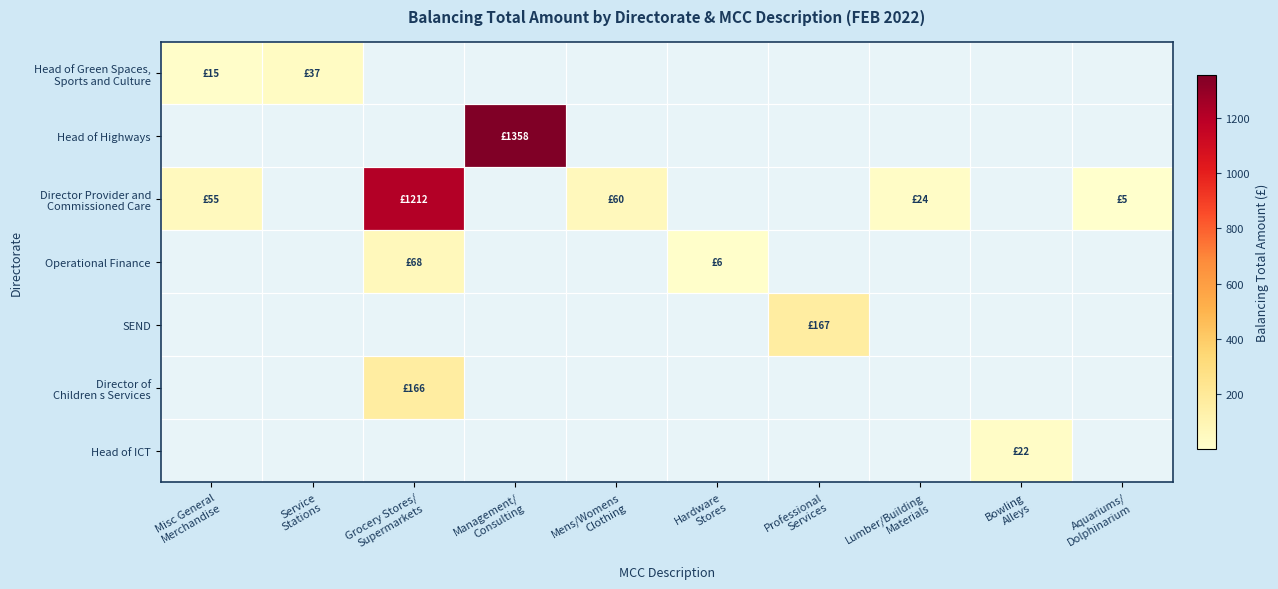

What is the total value across all series at Lumber/Building
Materials?

23.8